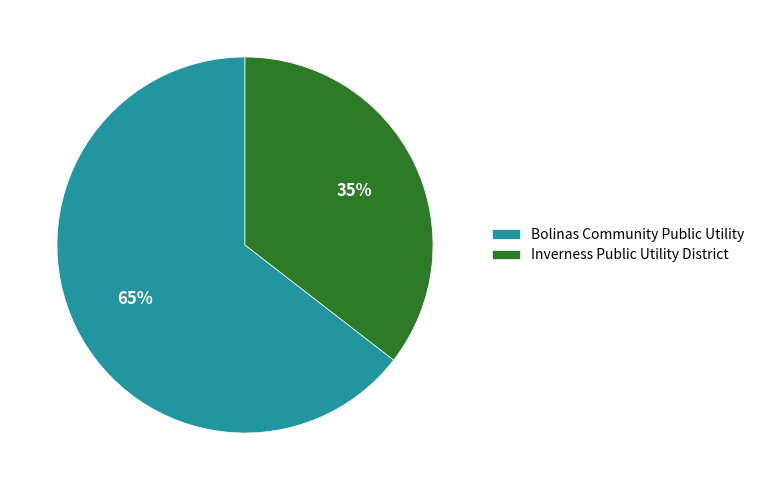

To the nearest percent, what is the average slice percentage?

50%